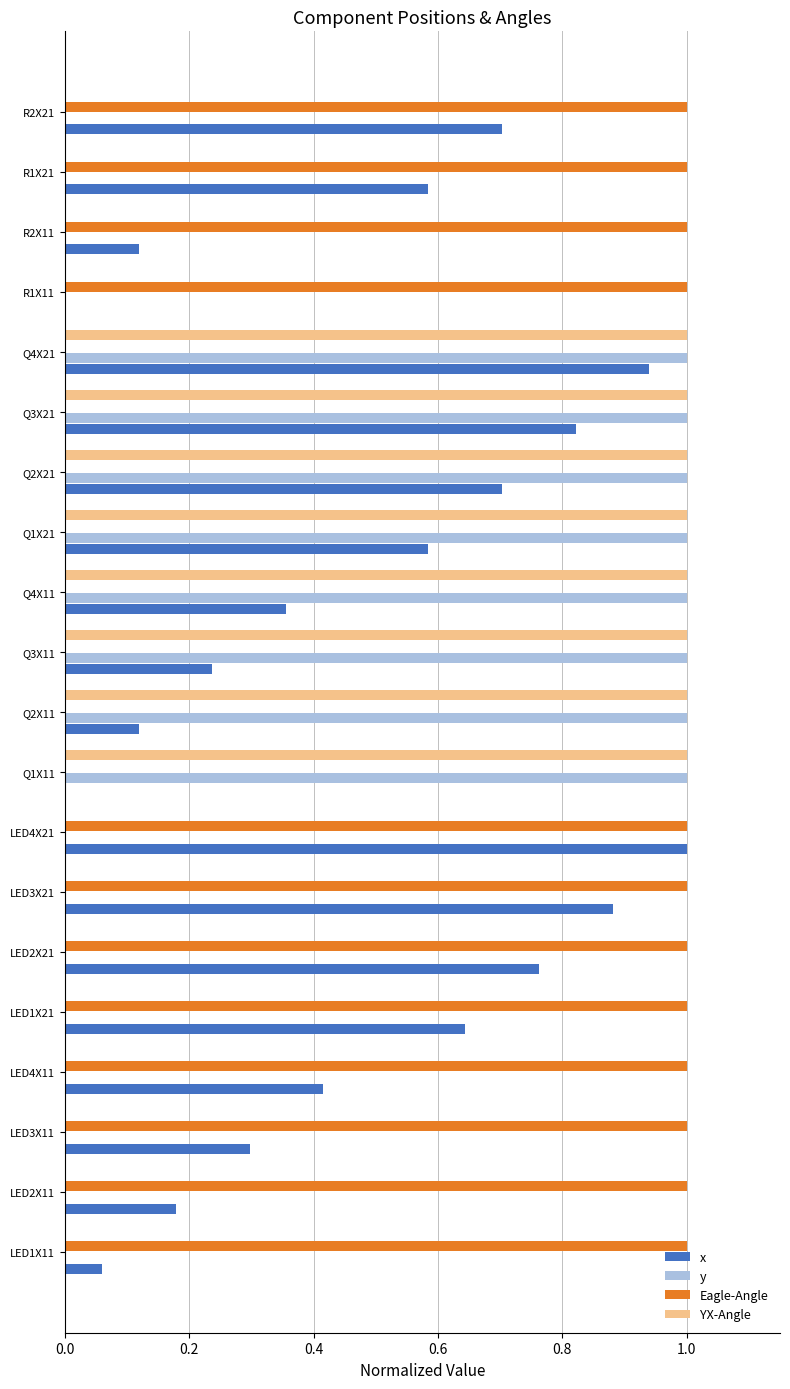

What is the maximum value for YX-Angle?

1.0